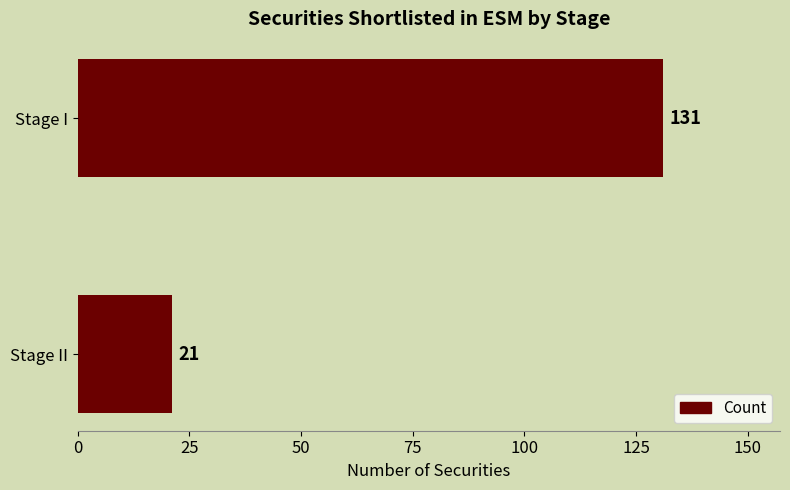

What is the difference between the maximum and minimum values?

110